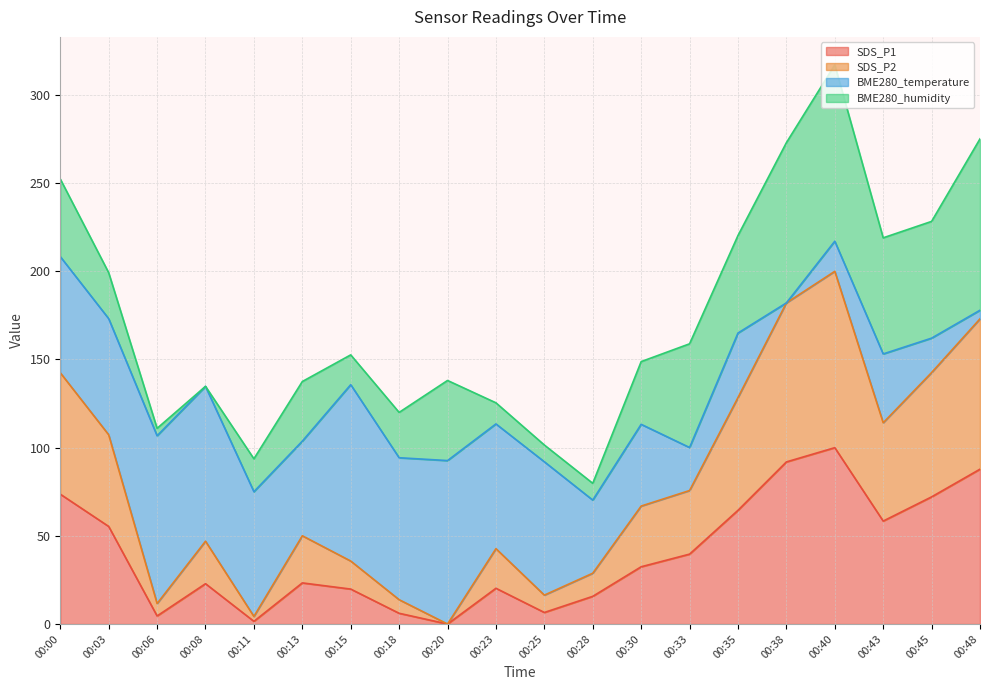

At which label is SDS_P1 closest to 50?

00:03